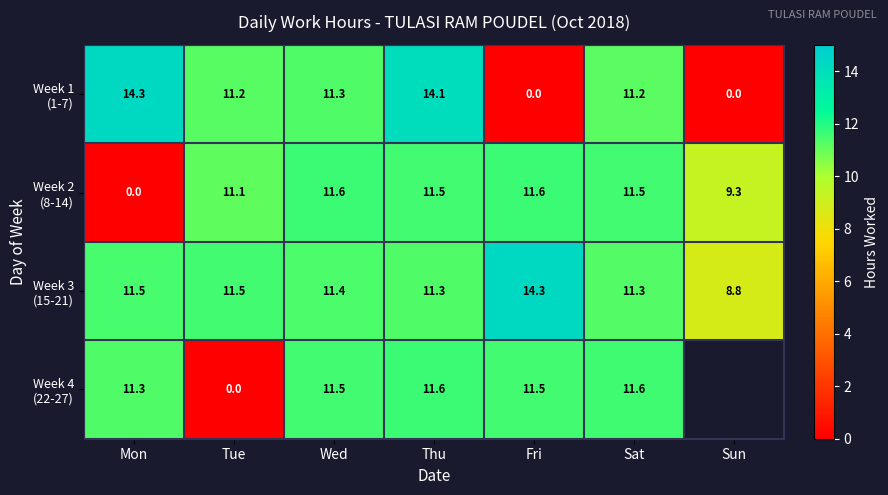

The value of Week 4 (22-27) at Sat is 11.6. True or false?

True